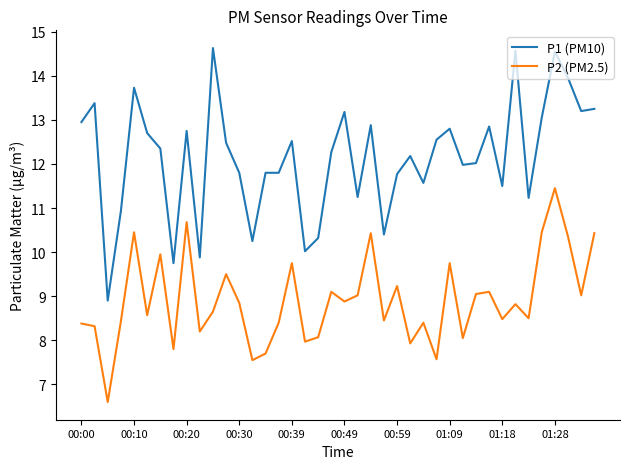

Which series has the largest total across all categories?

P1 (PM10)